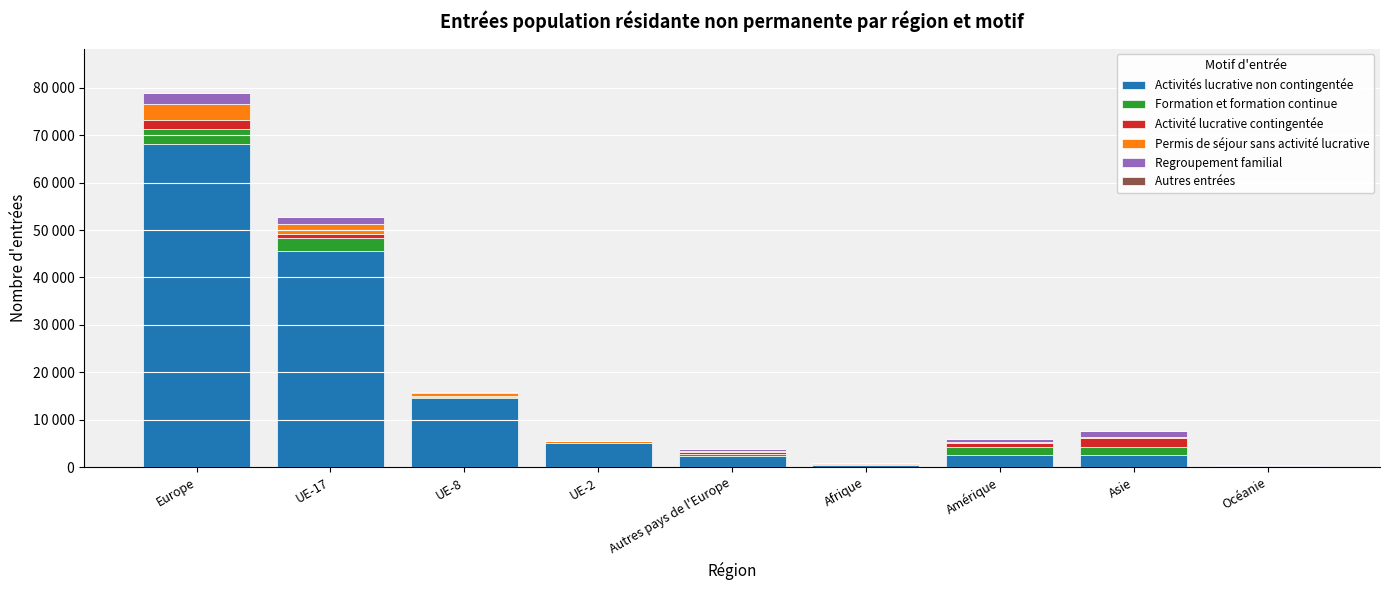

What is the difference between the maximum and minimum values in the Regroupement familial series?

2224